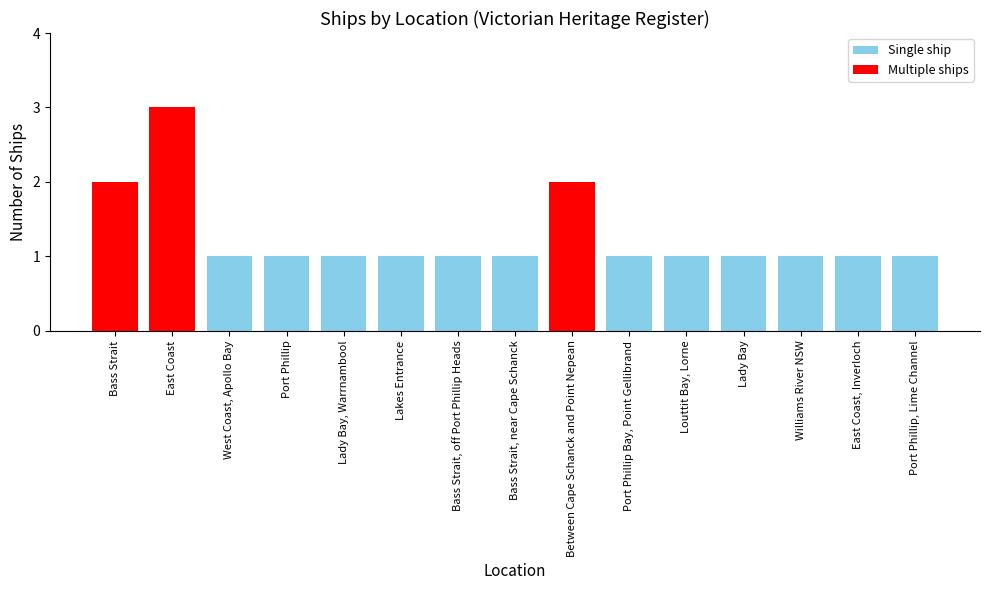

Does the chart contain stacked bars?

No